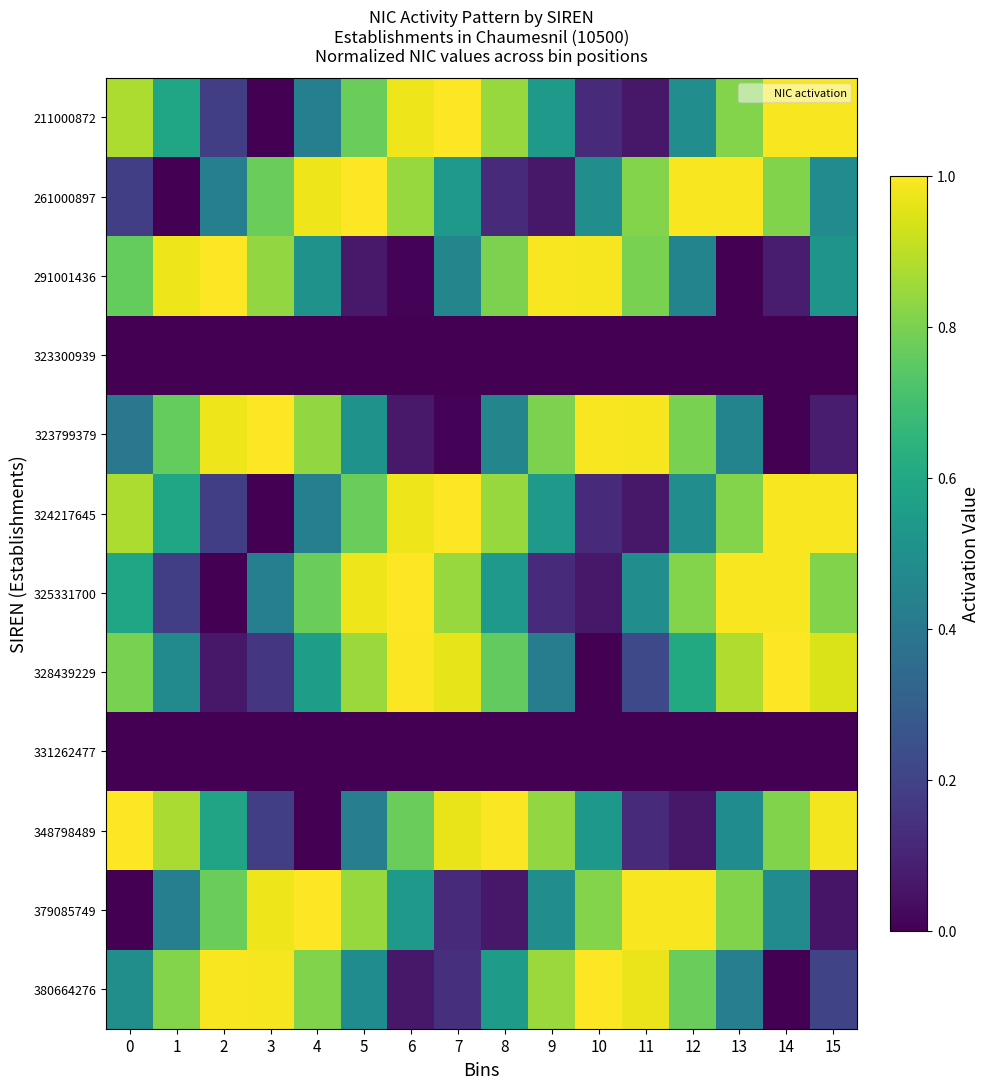

What is the spread (max minus min) of values at 11?

1.0